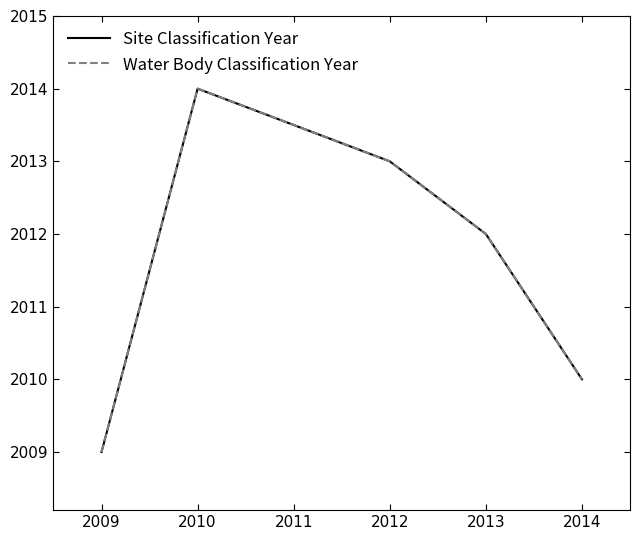

At how many categories does at least one series exceed 2011?

3